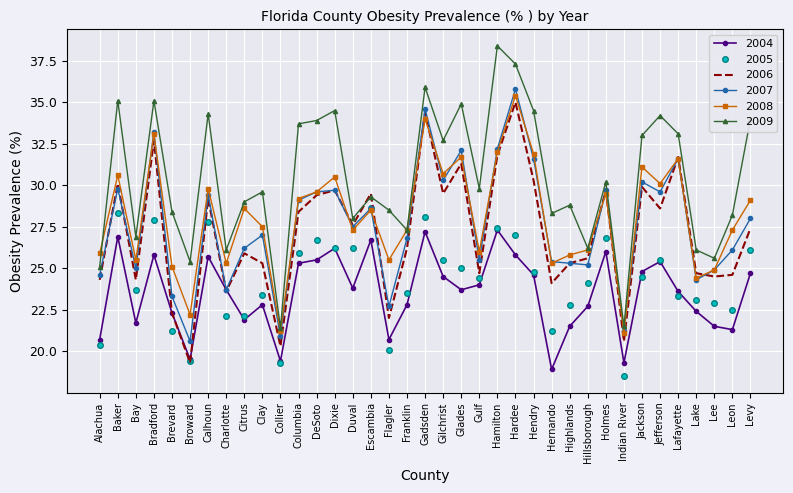

What is the average value of the 2008 series?

28.1